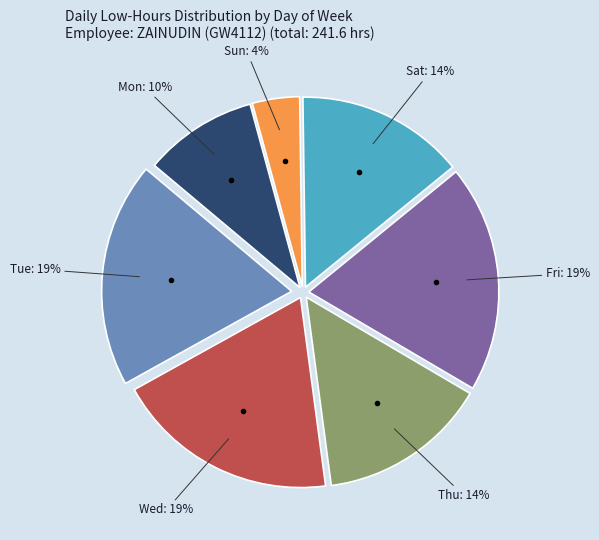

To the nearest percent, what is the difference between the largest and smallest slice percentages?

15%